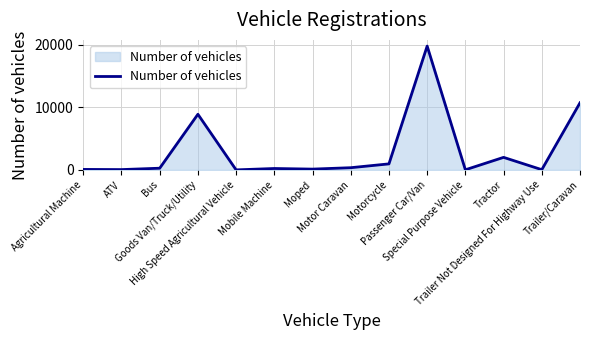

What is the ratio of the value at Moped to the value at Agricultural Machine?

1.6